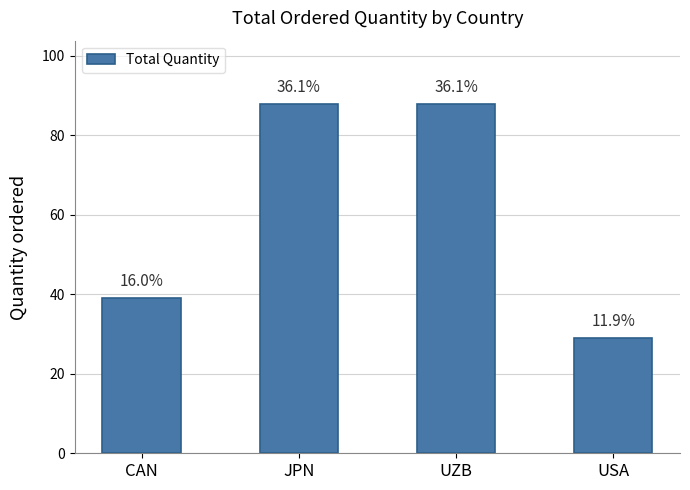

At which label is the value closest to 58?

CAN